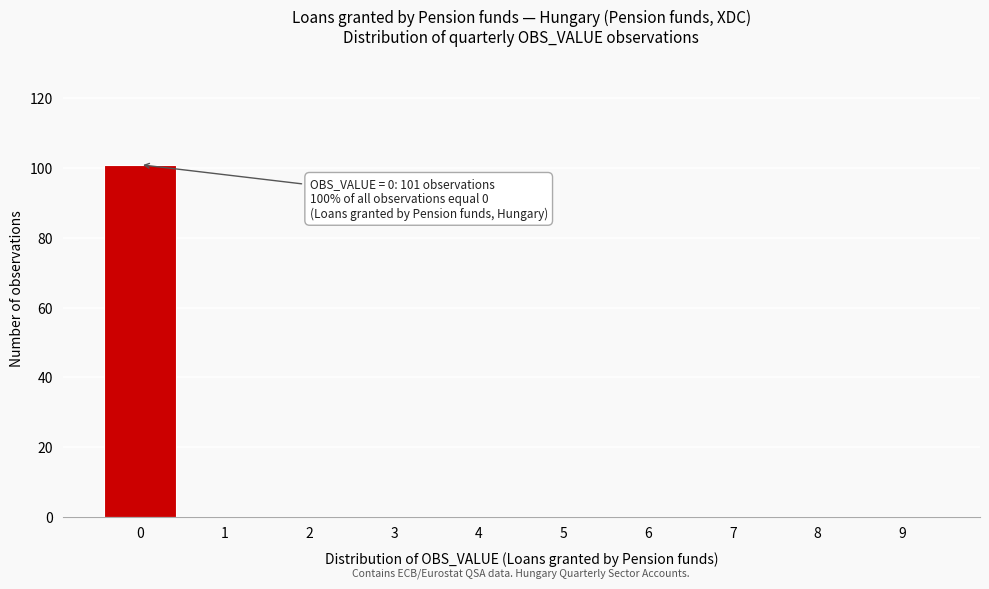

Which range on the x-axis has the tallest bar?

-0.5 to 0.5